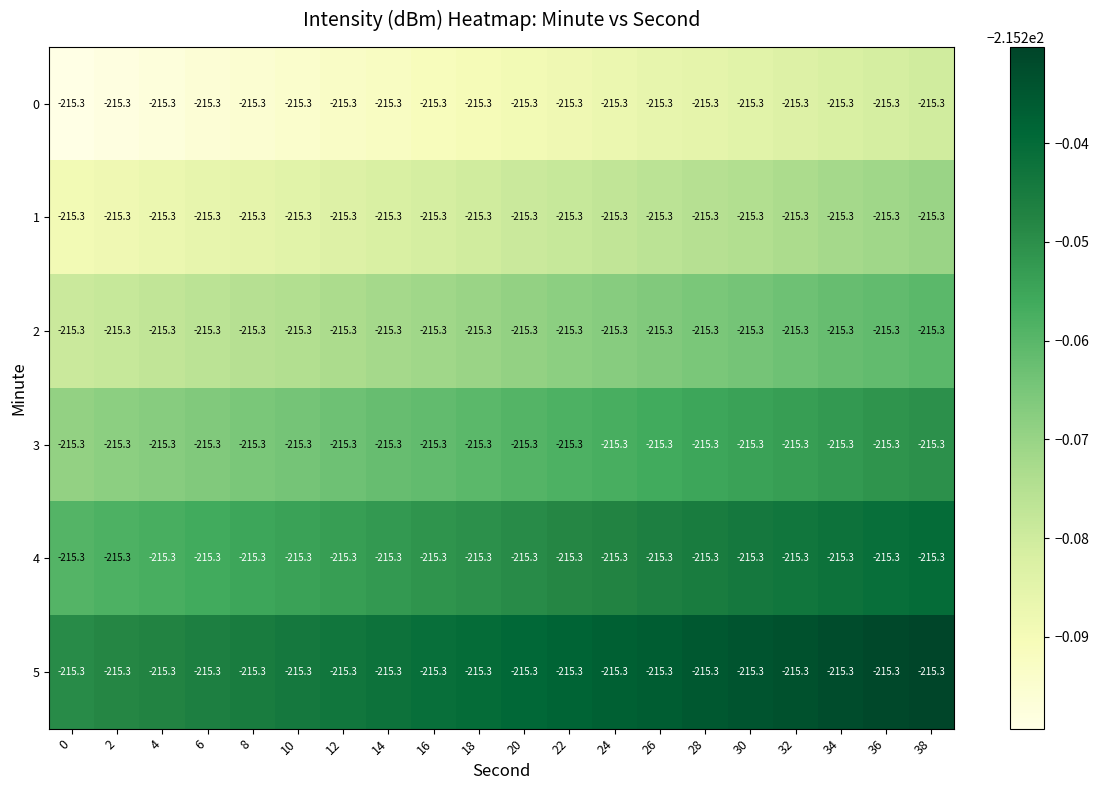

Is the value of 4 at 18 greater than the value of 3 at 4?

Yes